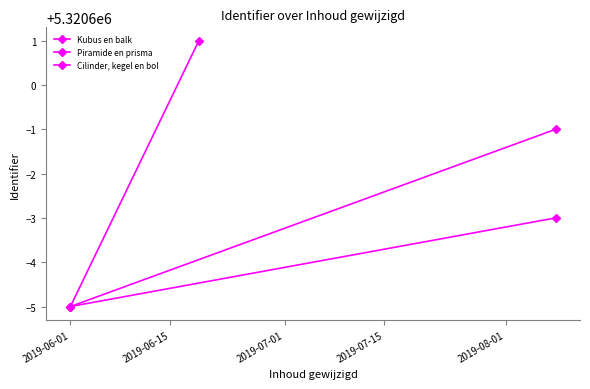

Rank the series by their average value, from lowest to highest.

Kubus en balk, Piramide en prisma, Cilinder, kegel en bol